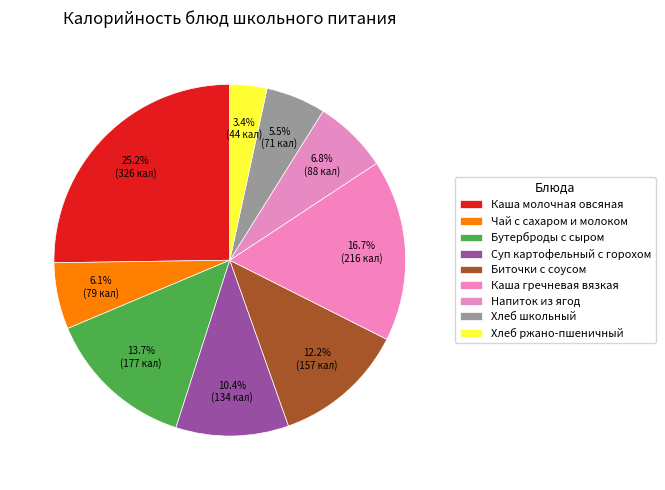

To the nearest percent, what is the difference between the largest and smallest slice percentages?

22%